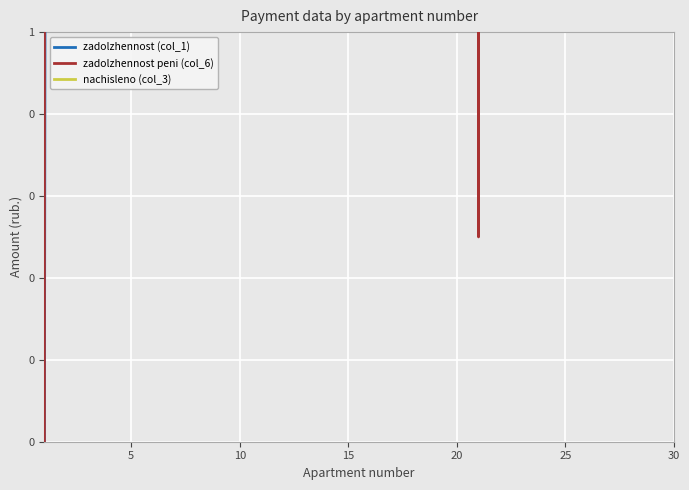

The value of zadolzhennost peni (col_6) at 26 is 267.1. True or false?

False